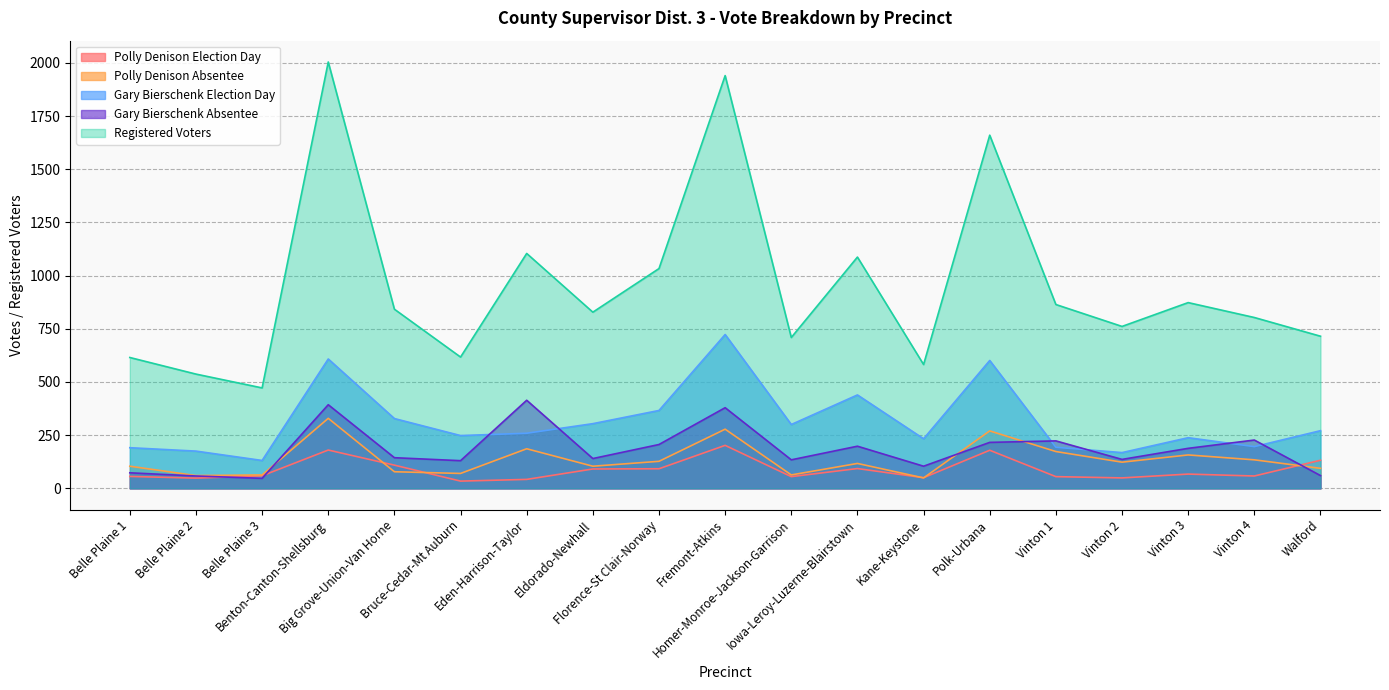

What is the spread (max minus min) of values at Benton-Canton-Shellsburg?

1824